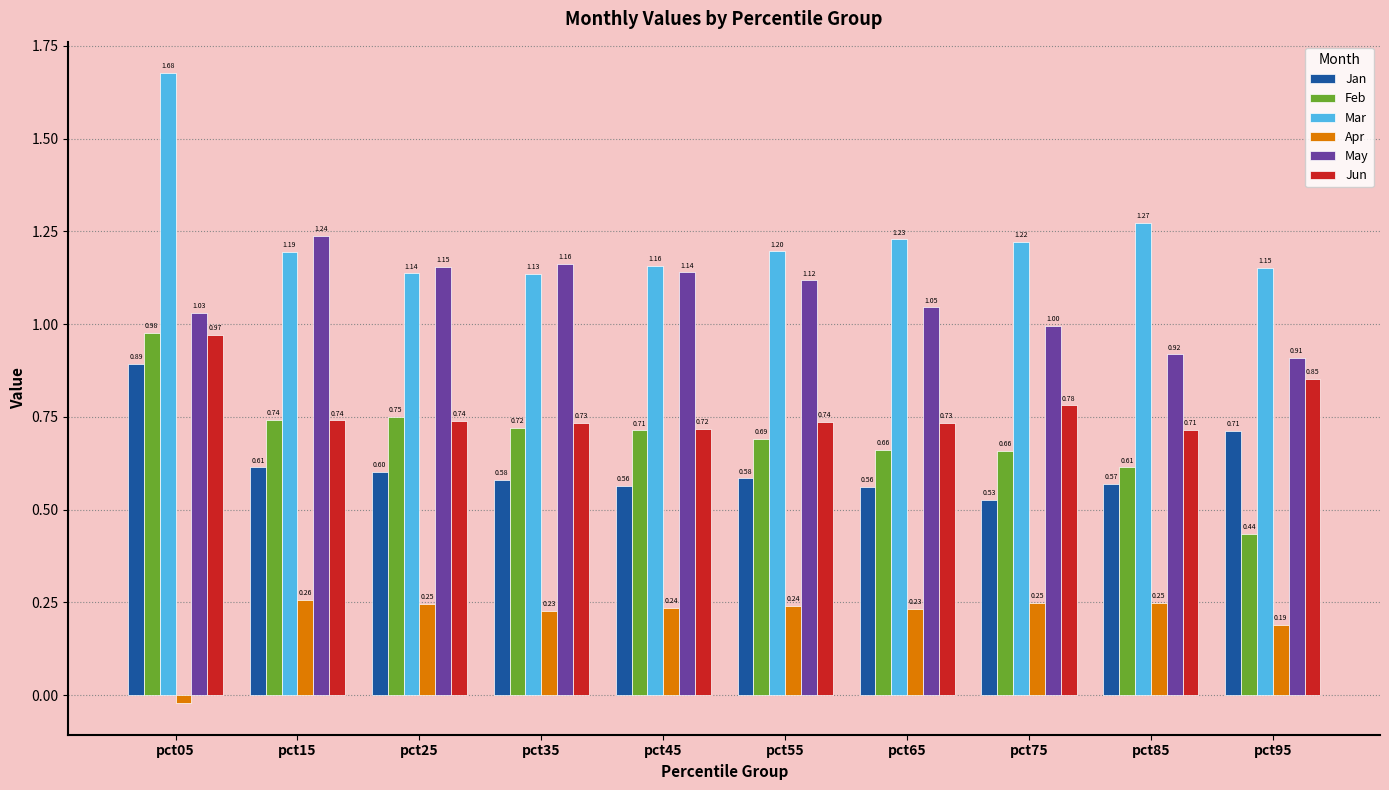

What is the sum of all Mar values?

12.4